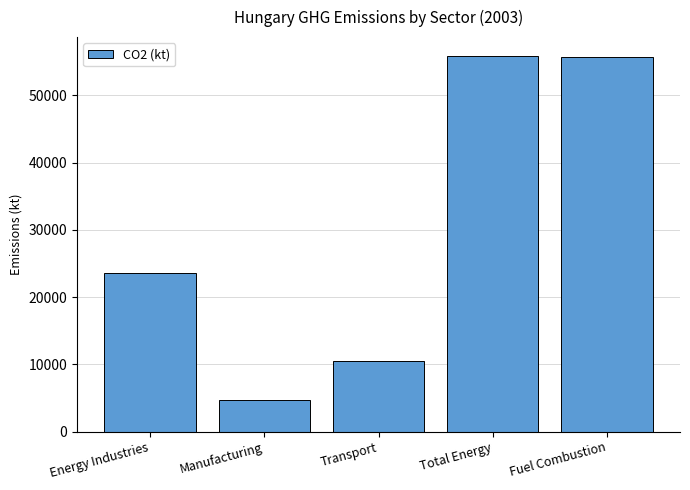

At which label does the data first exceed 23656?

Energy Industries